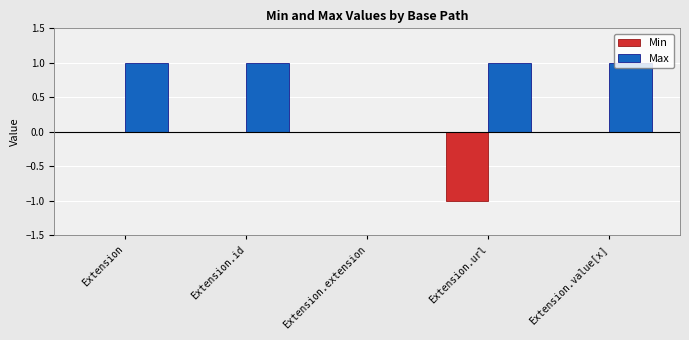

Reading left to right, what are all the values shown in this chart?

Min: 0	0	0	-1	0
Max: 1	1	0	1	1